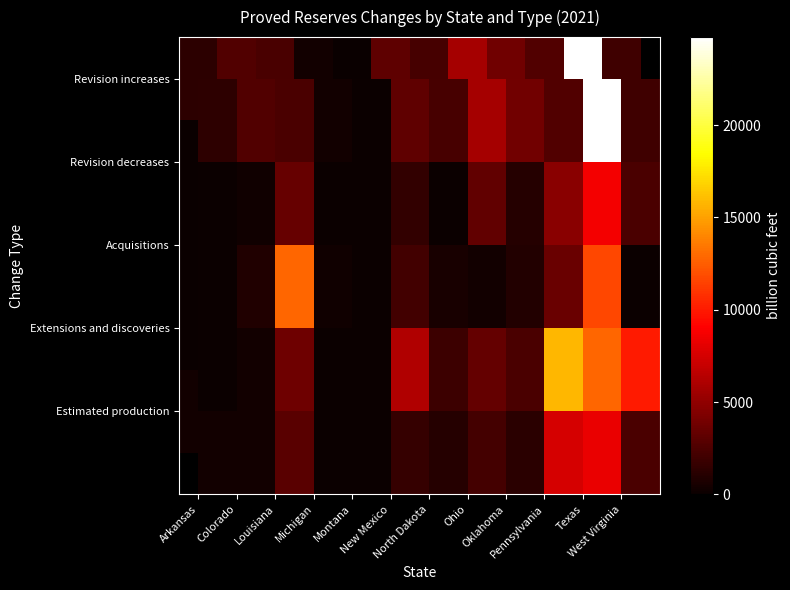

At how many categories does at least one series exceed 2590?

8